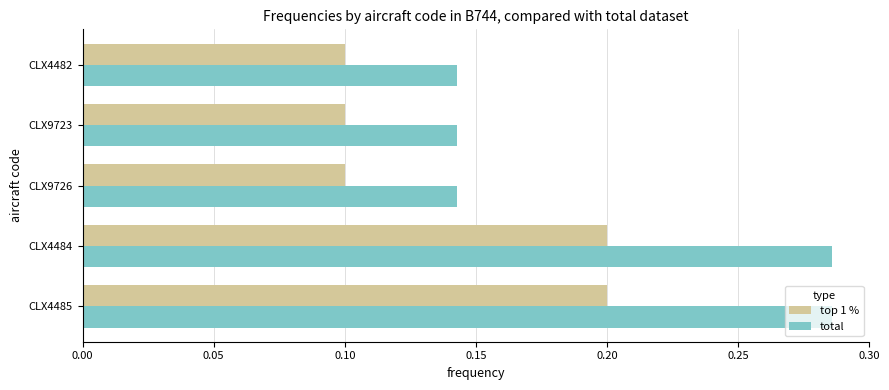

How many top 1 % values are between 0 and 1?

5